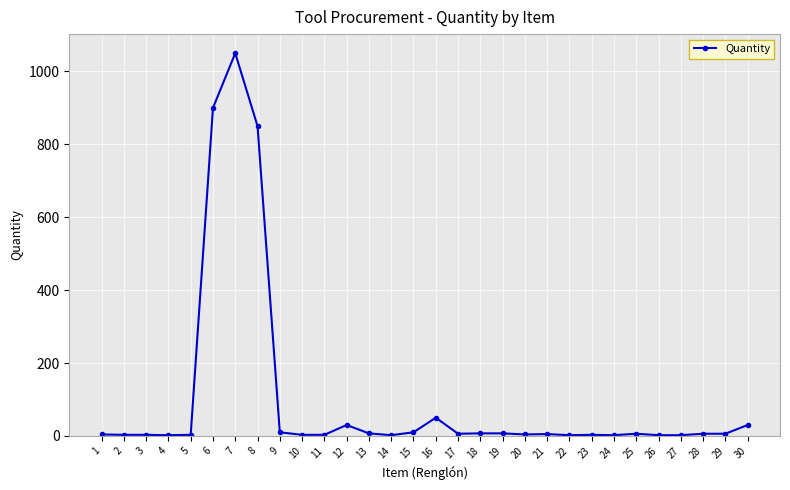

Where is the data nearest to the value 526?

8